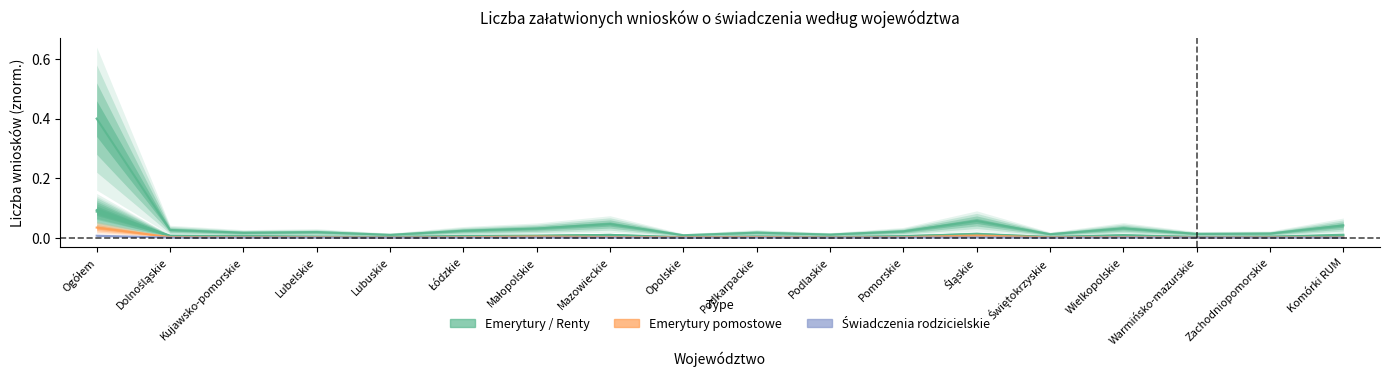

At which category is the sum across all series the highest?

Ogółem